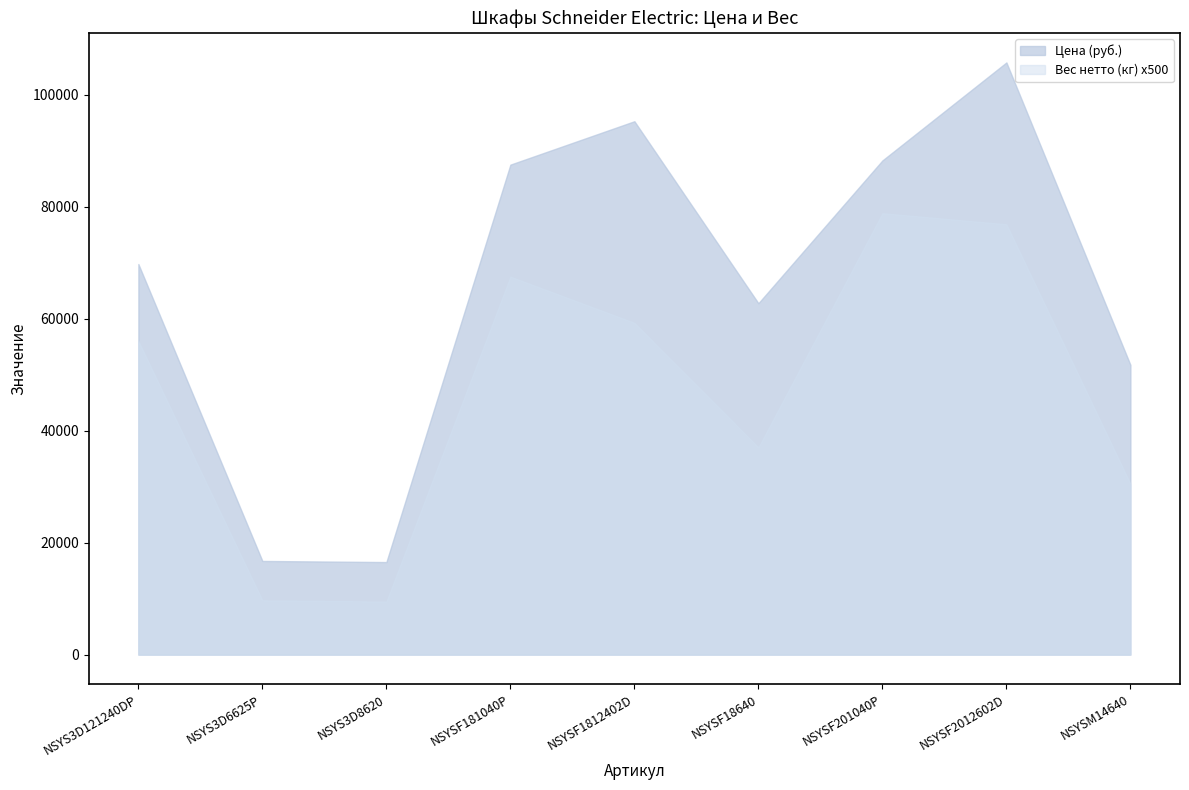

What are all the series names shown in the legend?

Цена (руб.), Вес нетто (кг) x500